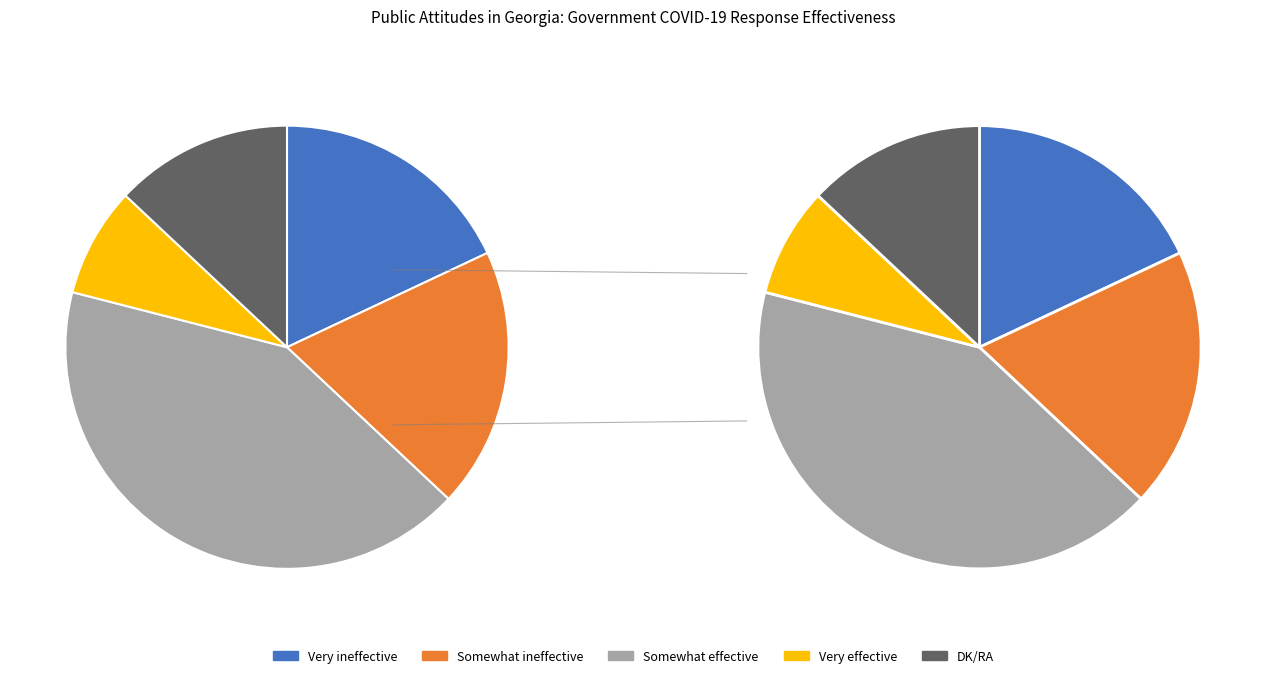

What percentage is the DK/RA slice, to the nearest percent?

13%